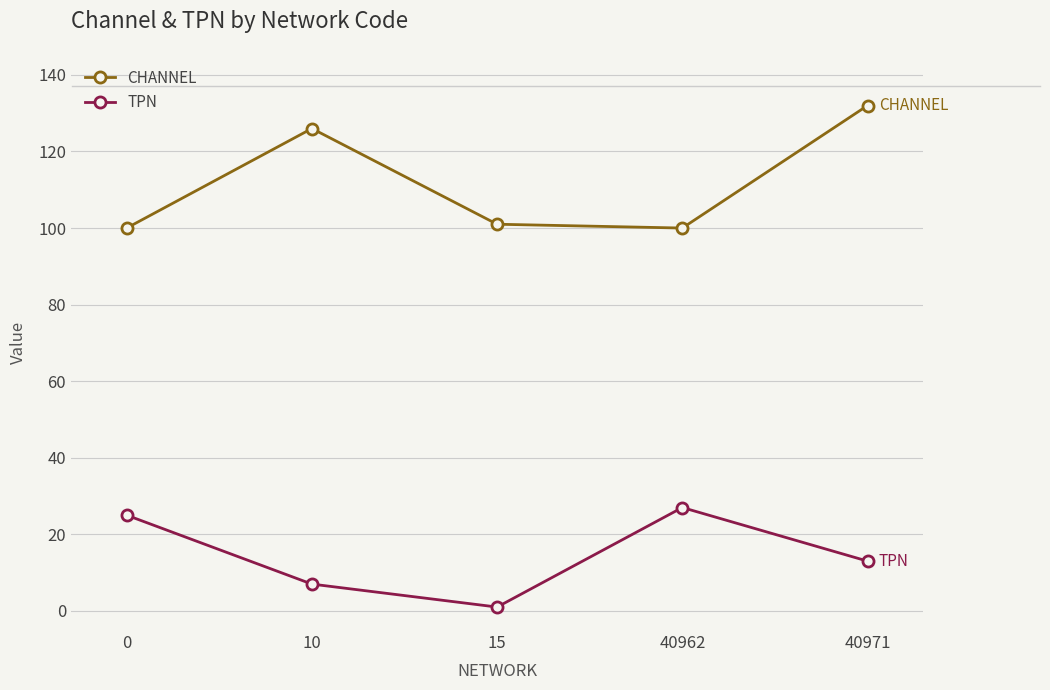

True or false: CHANNEL and TPN cross at least once.

False